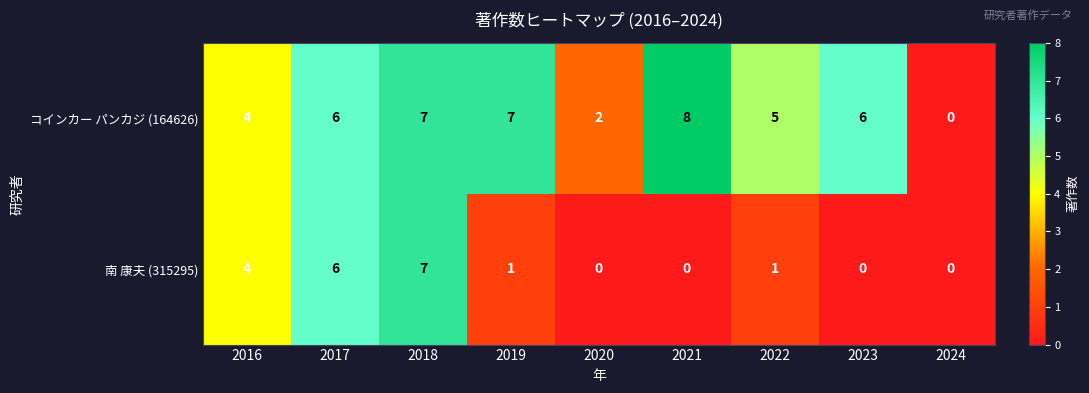

Reading left to right, what are all the values shown in this chart?

コインカー パンカジ (164626): 2016=4	2017=6	2018=7	2019=7	2020=2	2021=8	2022=5	2023=6	2024=0
南 康夫 (315295): 2016=4	2017=6	2018=7	2019=1	2020=0	2021=0	2022=1	2023=0	2024=0